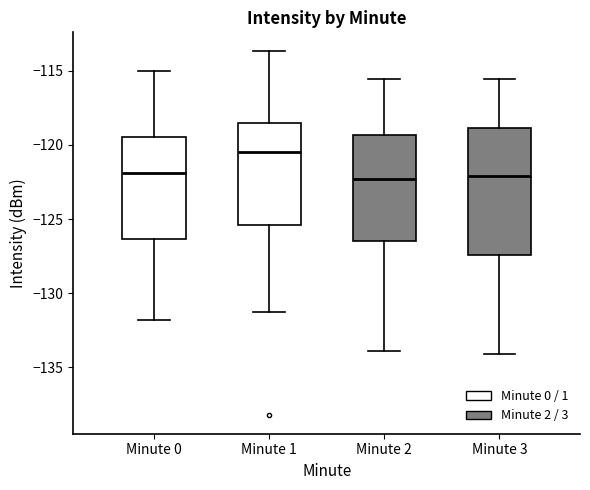

Where is the lower edge of the box for Minute 3 on the y-axis? The values are not printed on the chart, so give them approximately, as read against the axis.

-127.5